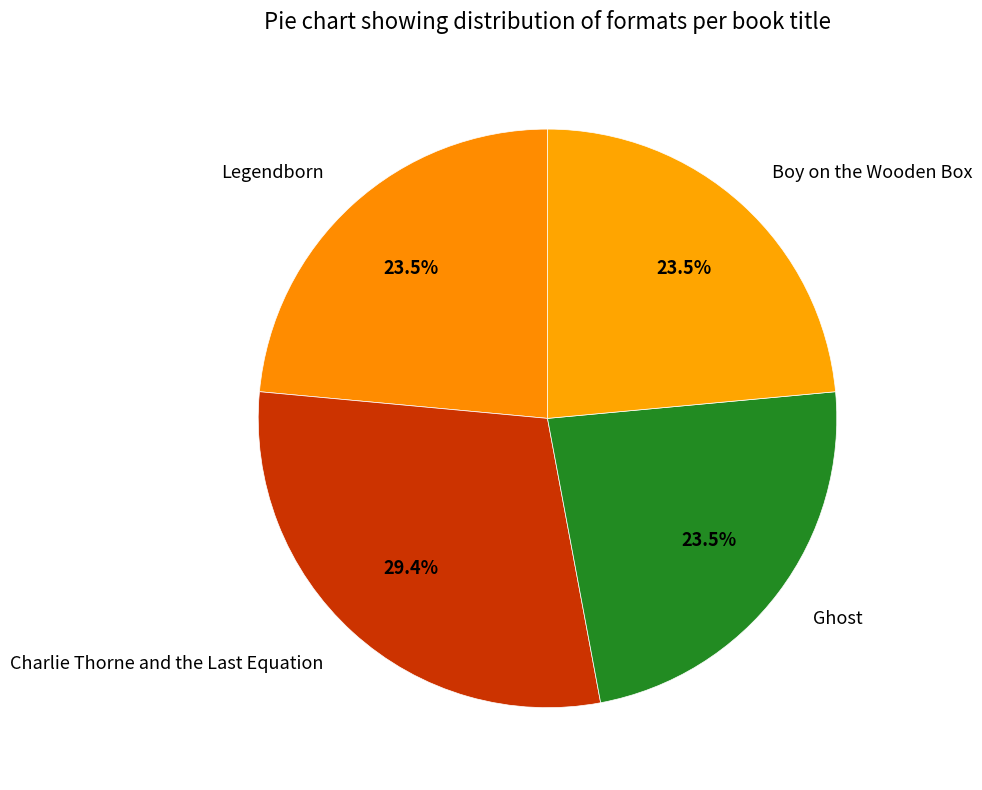

Which slice is the largest?

Charlie Thorne and the Last Equation